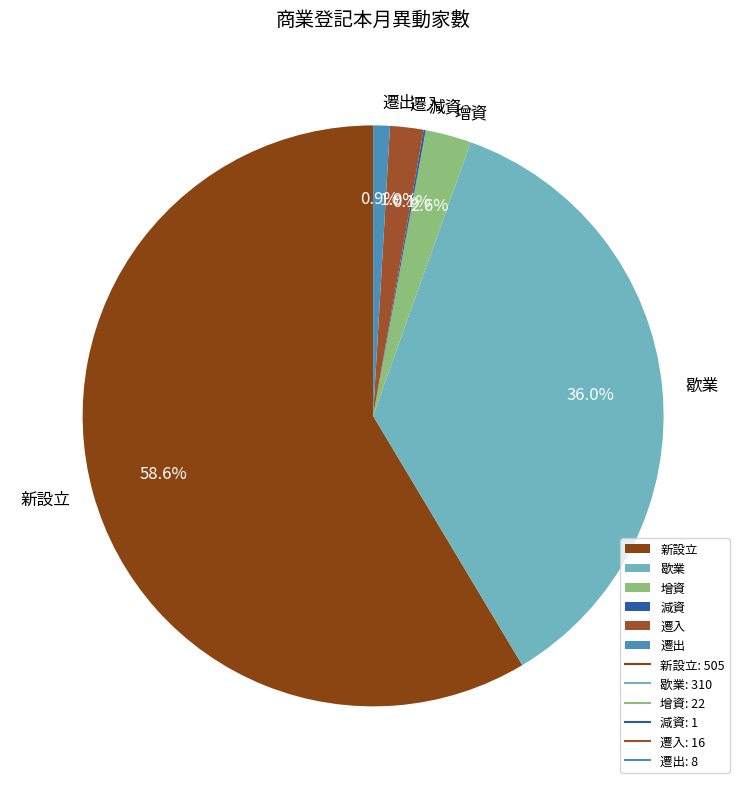

To the nearest percent, what is the combined percentage of 歇業 and 增資?

39%